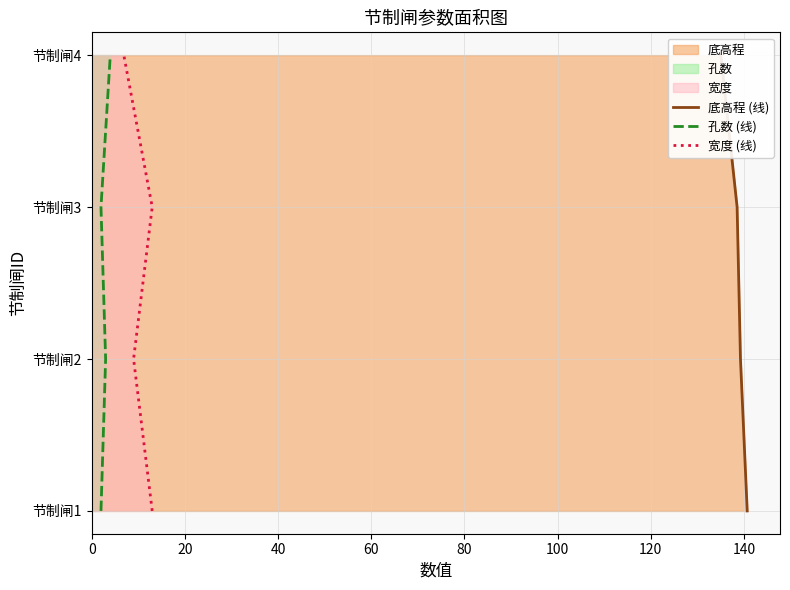

Is the value of 孔数 (线) at 0 greater than the value of 底高程 (线) at 20?

No